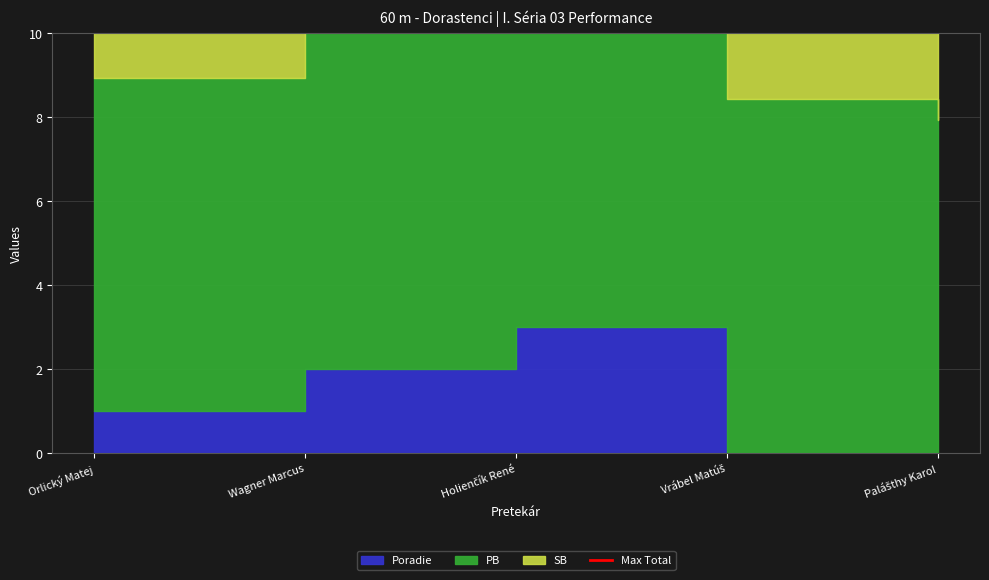

What is the minimum value for SB?

7.9